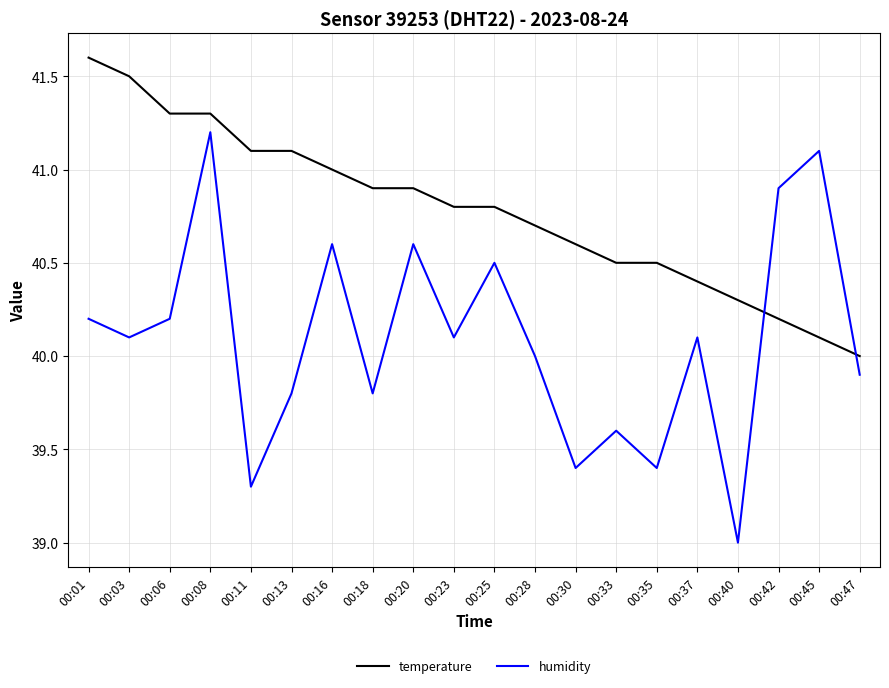

Between 00:25 and 00:33, which series saw the biggest shift?

humidity